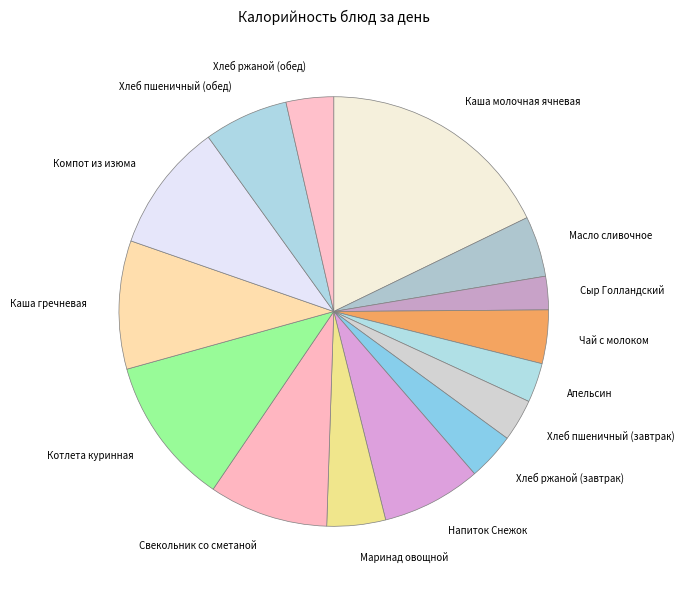

True or false: Напиток Снежок accounts for 7% of the total.

True